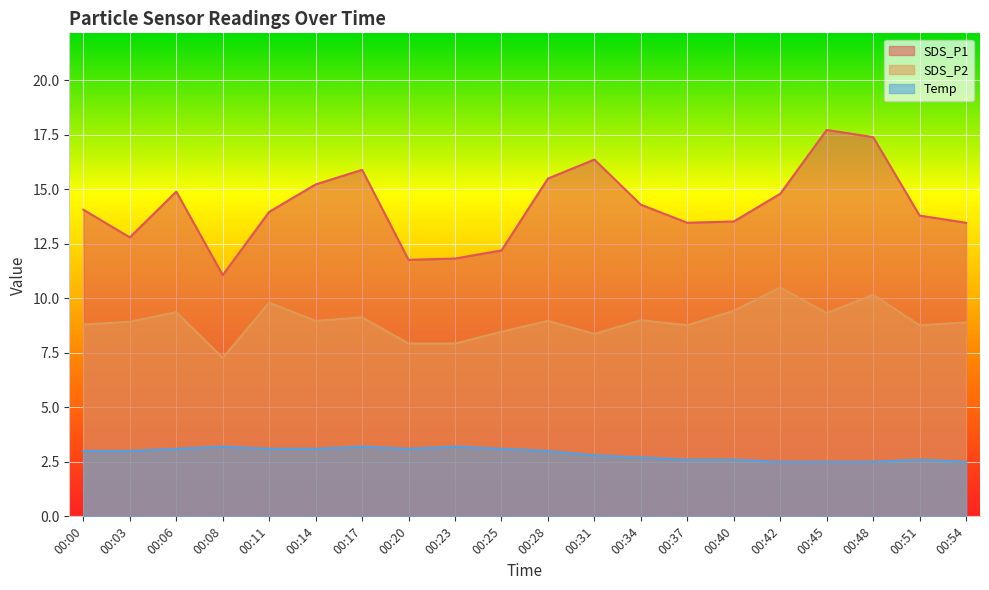

At which category is the sum across all series the highest?

00:48